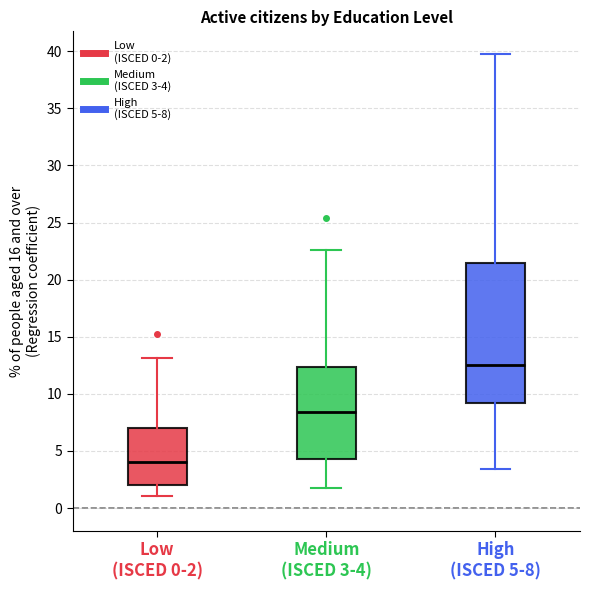

Where is the lower edge of the box for Low (ISCED 0-2) on the y-axis? The values are not printed on the chart, so give them approximately, as read against the axis.

2.0